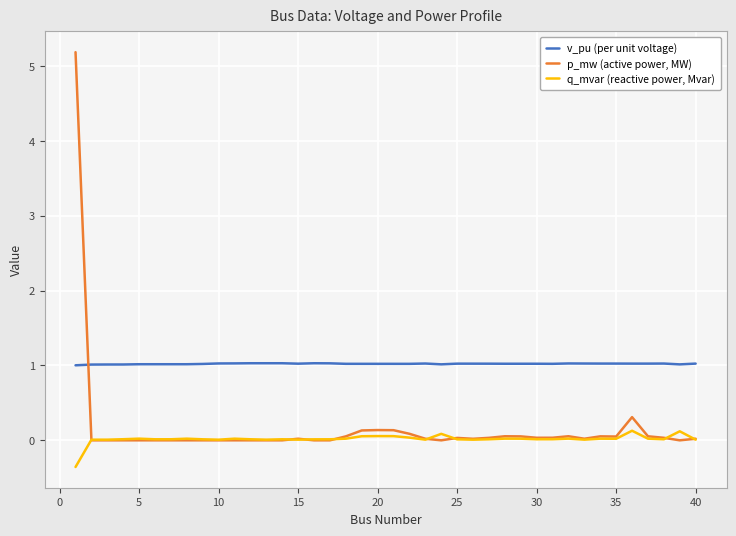

Which series has the largest total across all categories?

v_pu (per unit voltage)